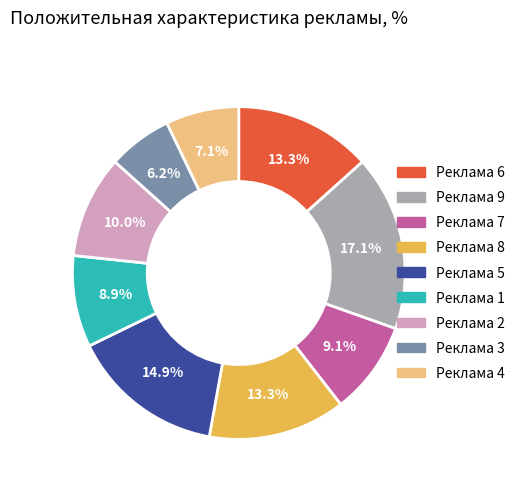

Which slice is the largest?

Реклама 9